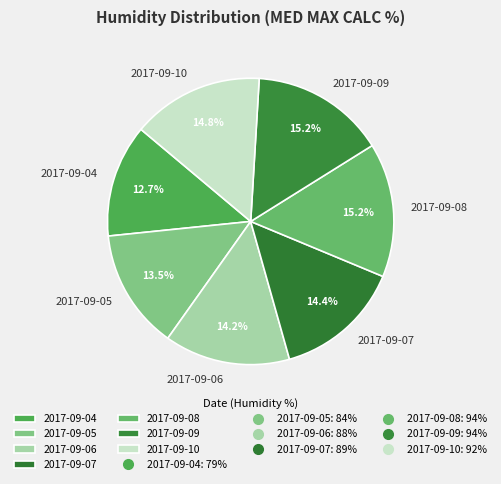

How many slices are in this pie chart?

7